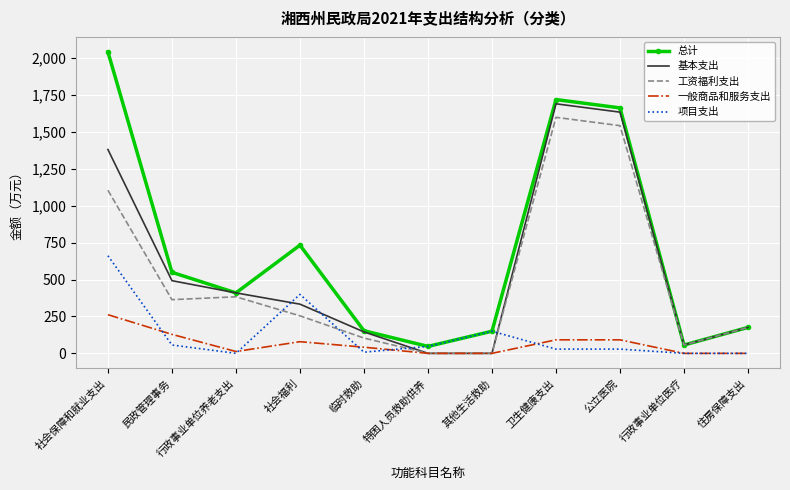

At 社会福利, list the series in order from smallest to largest.

一般商品和服务支出, 工资福利支出, 基本支出, 项目支出, 总计